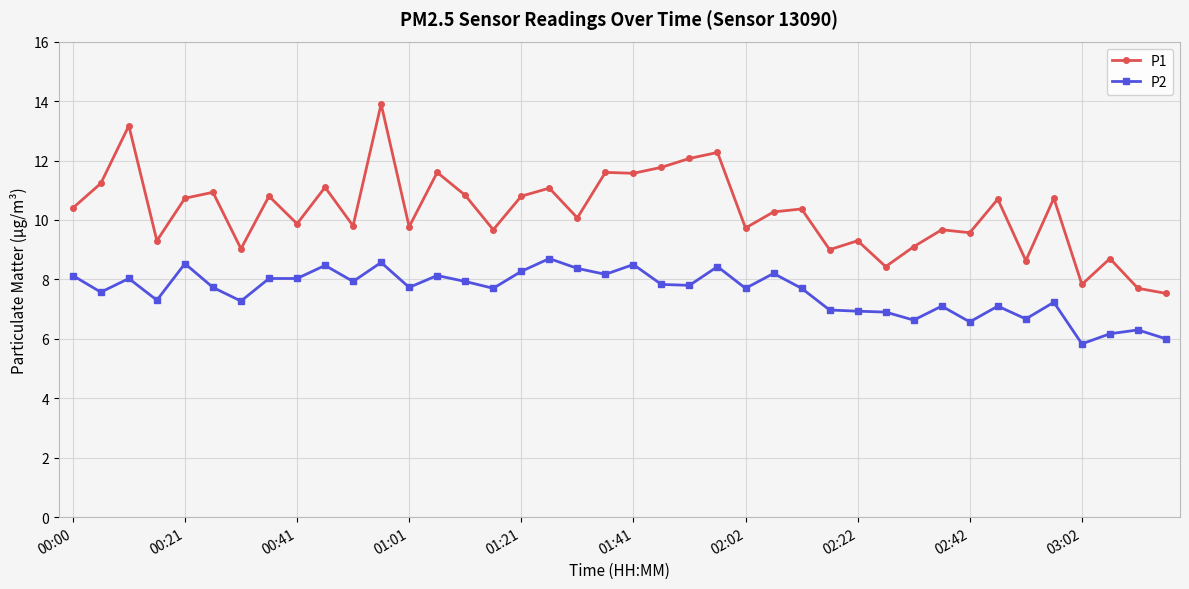

Which series has the widest spread of values?

P1